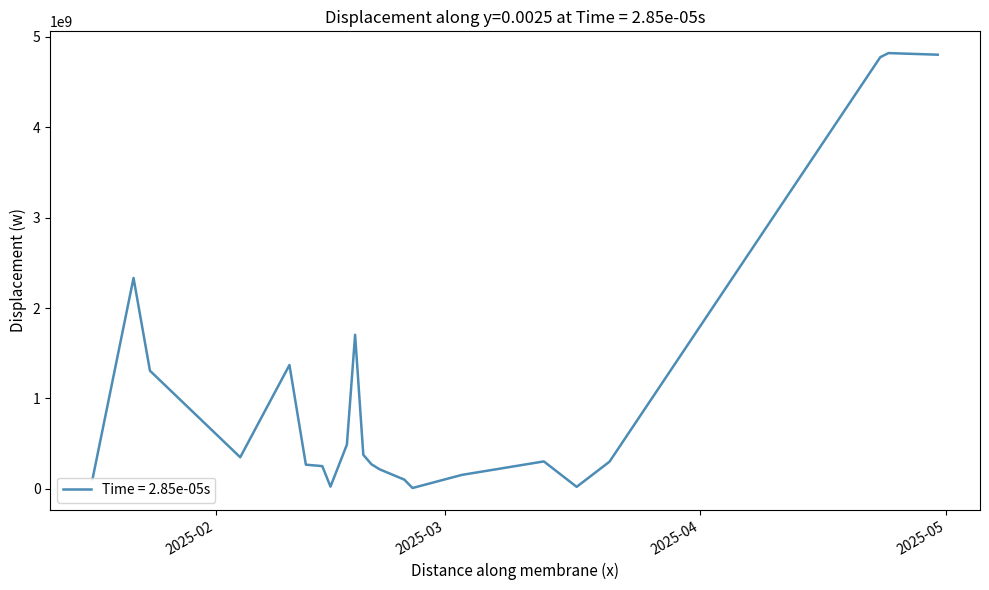

True or false: there are more than 0 points higher than both neighbors.

True